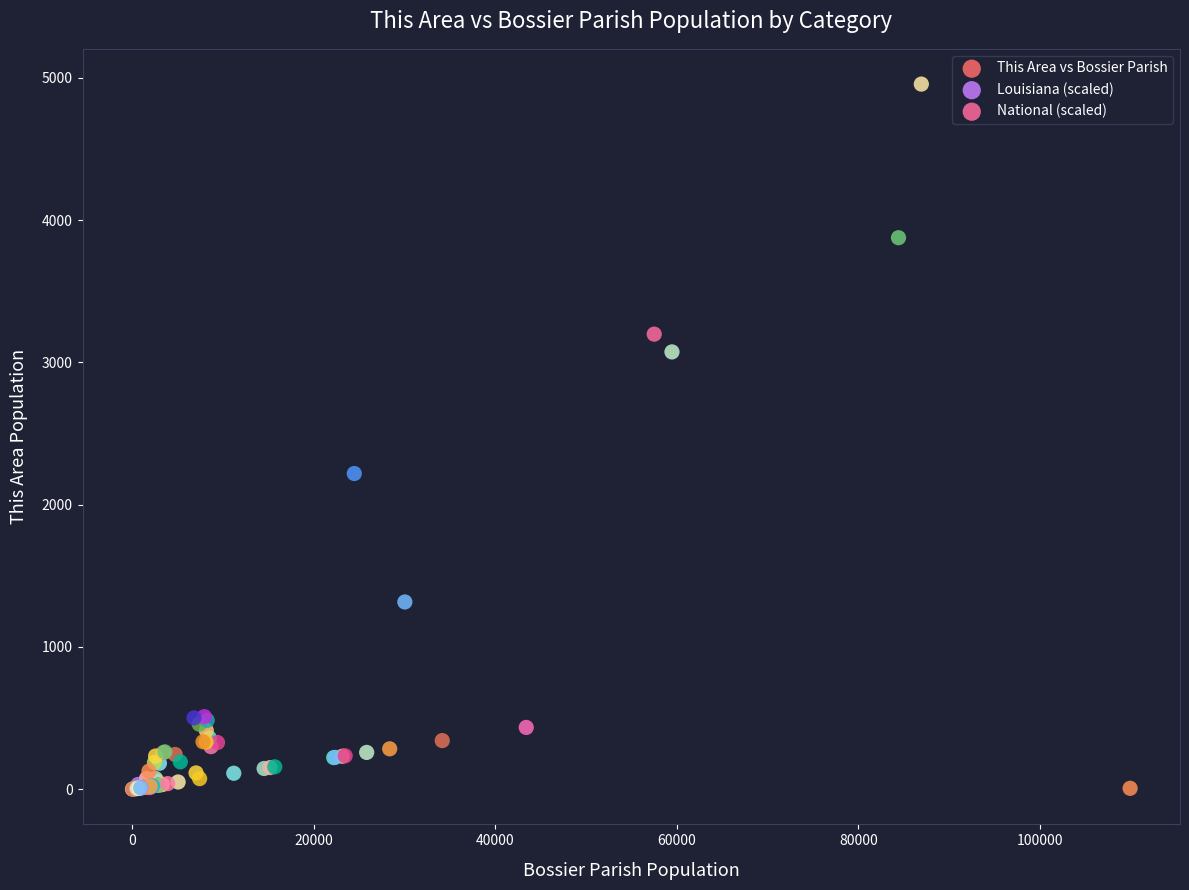

Which series has the largest Y range (max minus min)?

This Area vs Bossier Parish